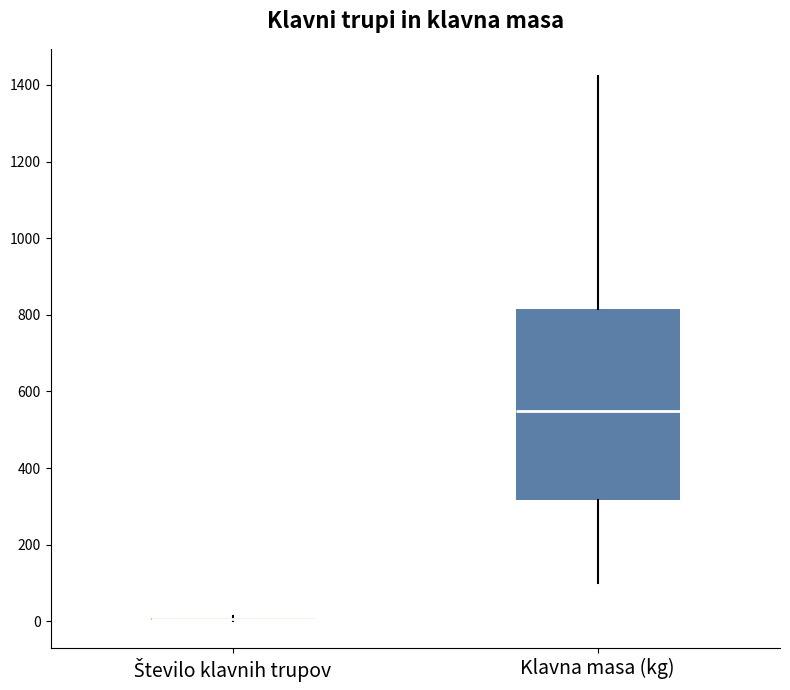

Which box is the tallest, from its lower edge to its upper edge?

Klavna masa (kg)